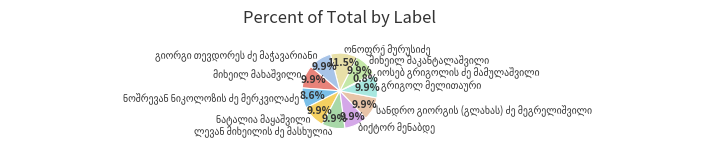

Is there any slice that represents more than half of the pie?

No